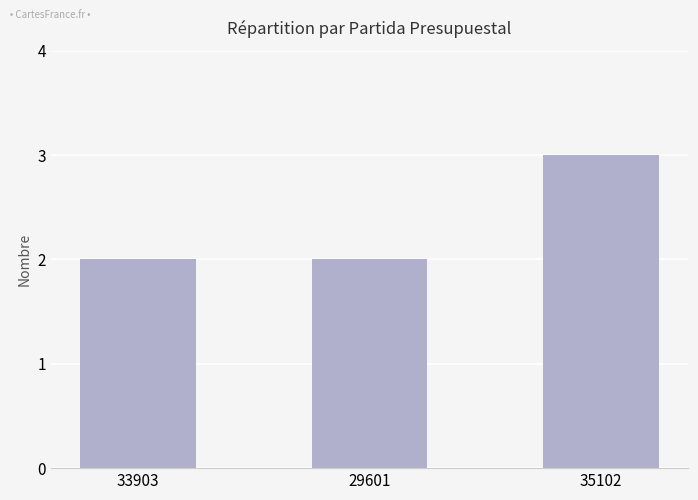

The chart shows a value of 3 at 29601. True or false?

False